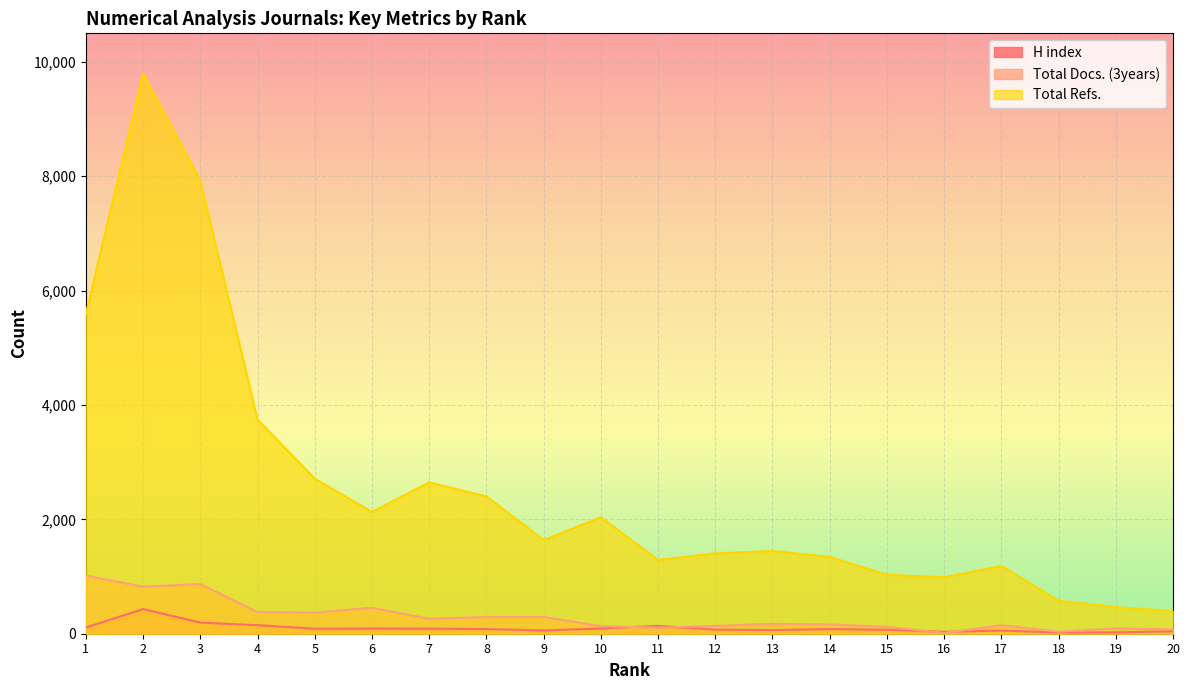

How many interior local peaks does the Total Refs. series have?

5